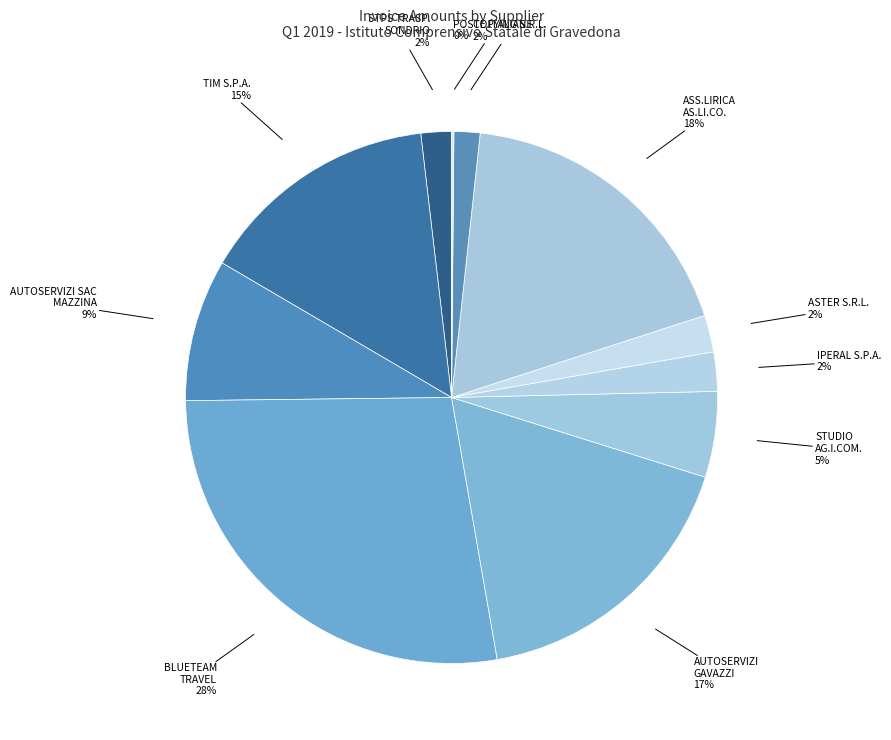

Does any single category account for the majority?

No